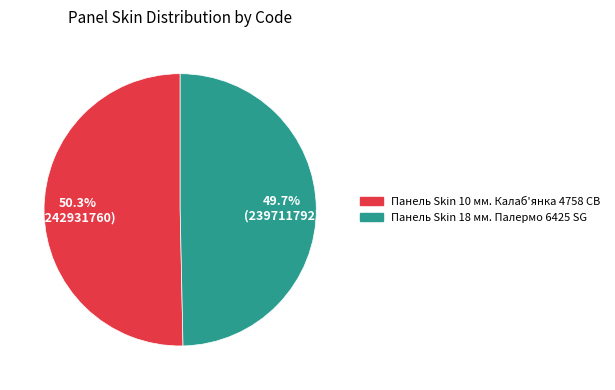

Rank the categories by value from highest to lowest.

Панель Skin 10 мм. Калаб'янка 4758 CB, Панель Skin 18 мм. Палермо 6425 SG